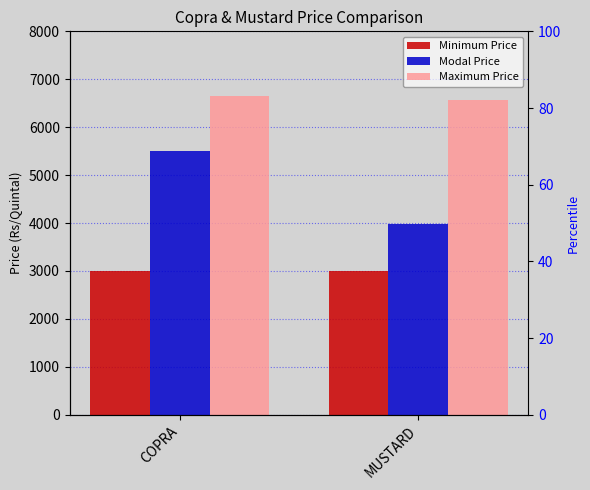

Rank the categories by Modal Price value from highest to lowest.

COPRA, MUSTARD